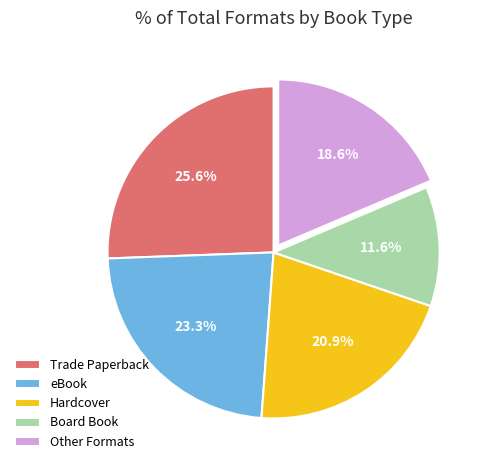

Which has a higher value, Board Book or Trade Paperback?

Trade Paperback